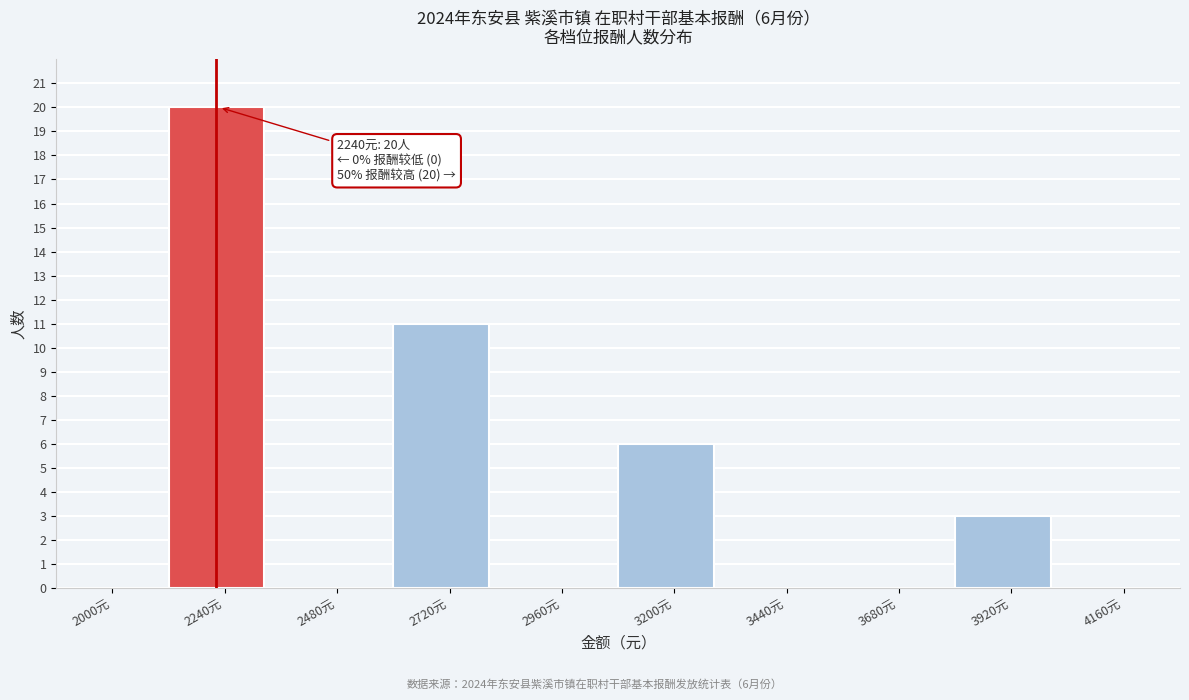

Reading left to right, what are all the values shown in this chart?

2000元=0	2240元=20	2480元=0	2720元=11	2960元=0	3200元=6	3440元=0	3680元=0	3920元=3	4160元=0